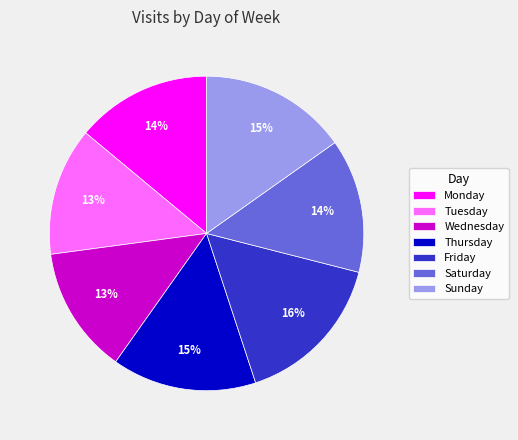

To the nearest percent, what is the average slice percentage?

14%